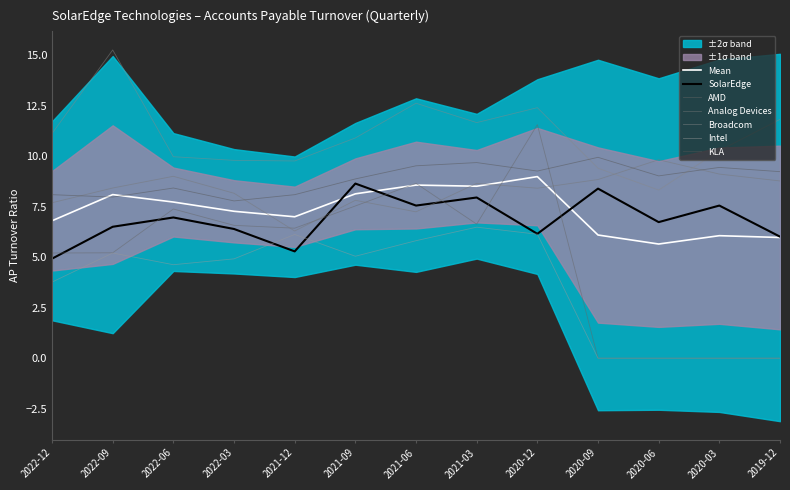

What is the label of the 4th point from the right?

2020-09